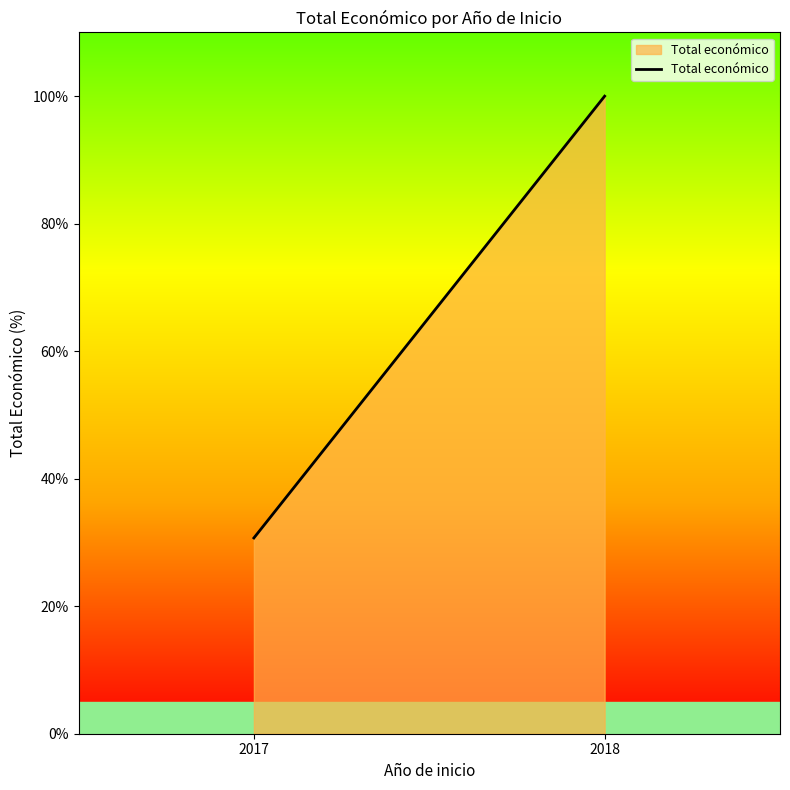

Count the number of data series in this chart.

1